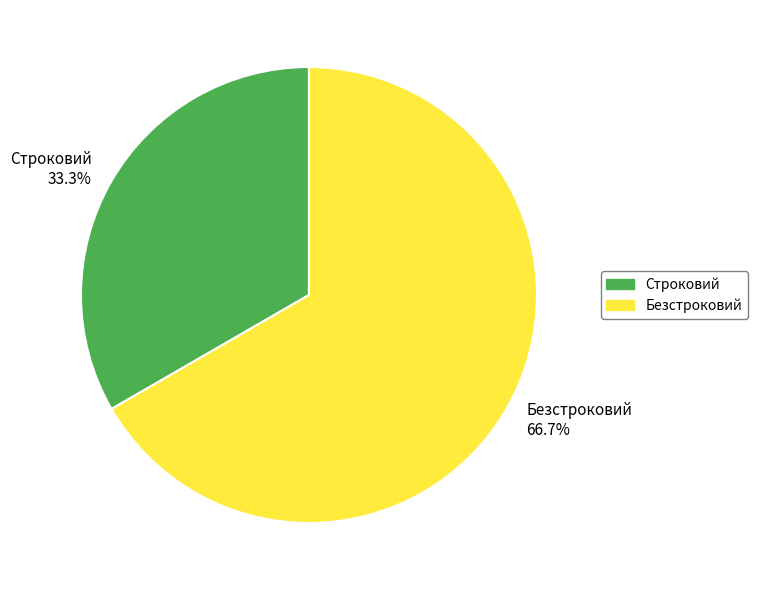

True or false: Безстроковий accounts for 67% of the total.

True